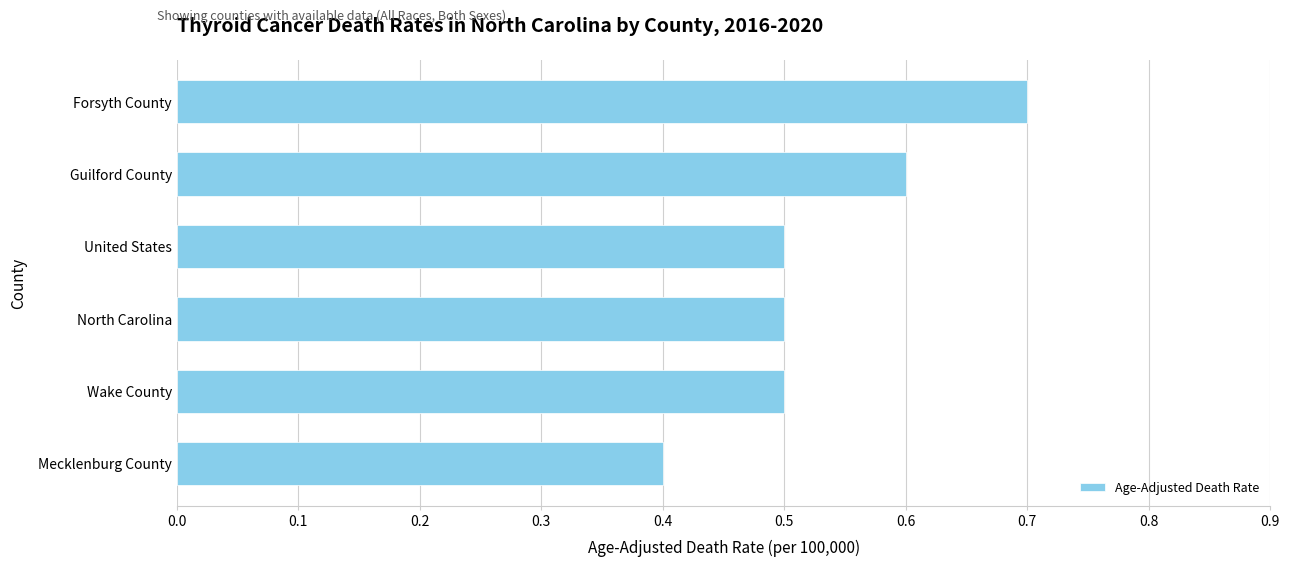

Reading bottom to top, list all the values displayed in this chart.

Mecklenburg County=0.4	Wake County=0.5	North Carolina=0.5	United States=0.5	Guilford County=0.6	Forsyth County=0.7